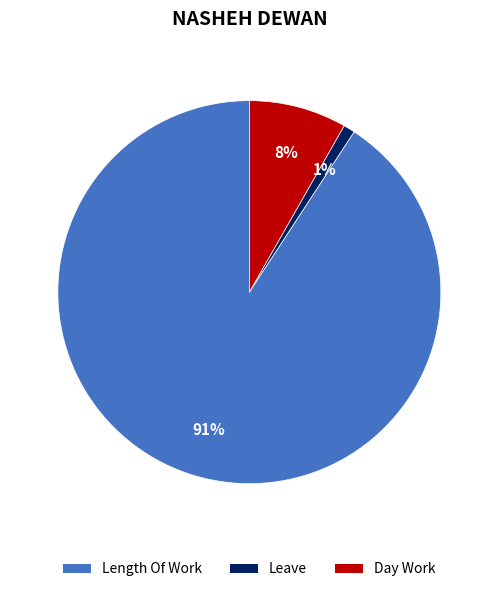

To the nearest percent, what is the average slice percentage?

33%